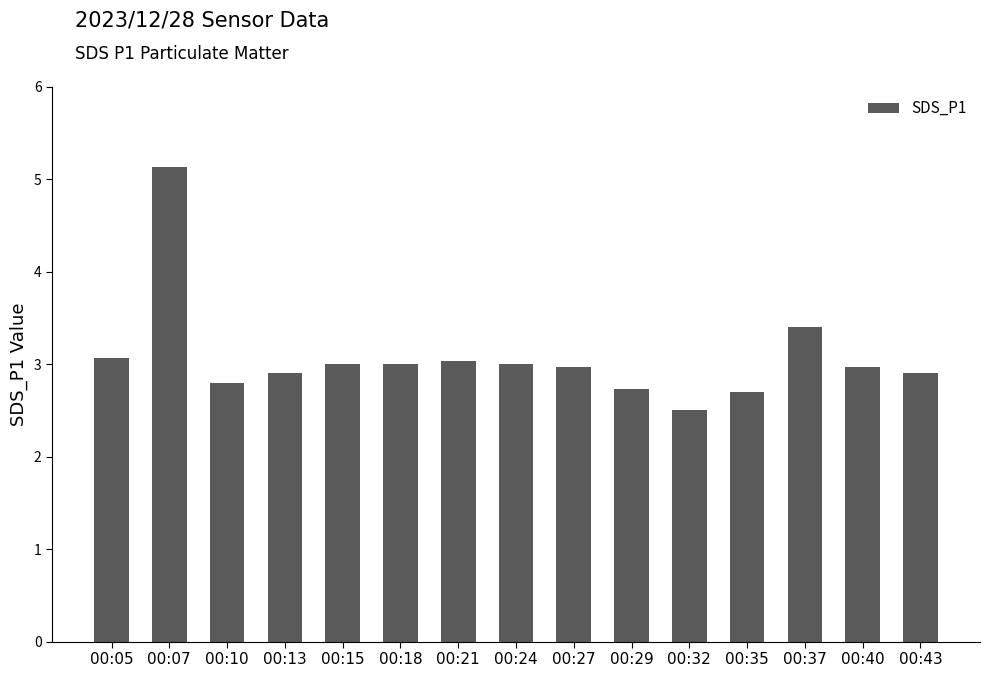

What is the value of the 13th bar from the left?

3.4